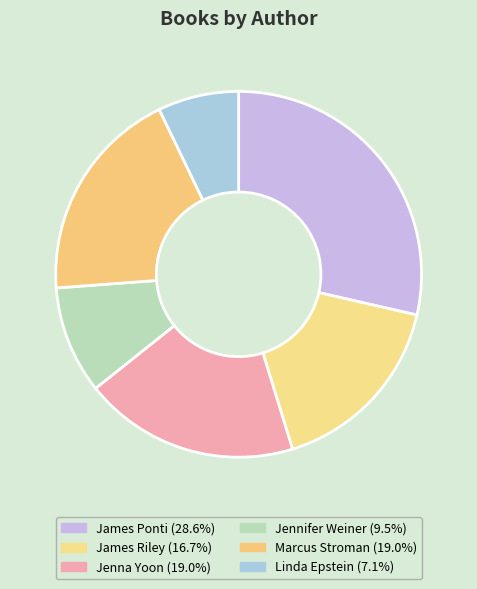

How many segments does this pie chart have?

6